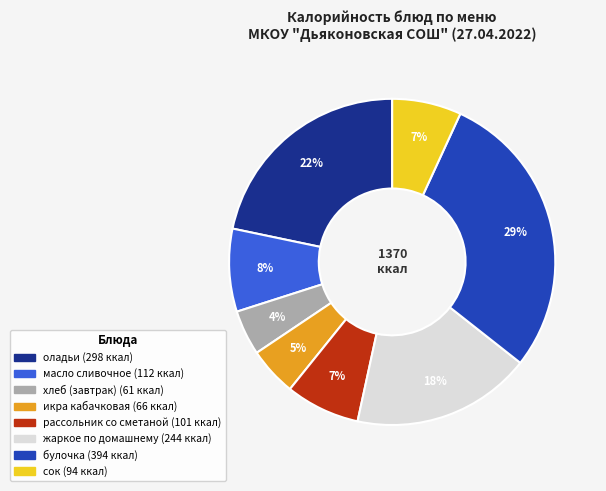

How many segments does this pie chart have?

8